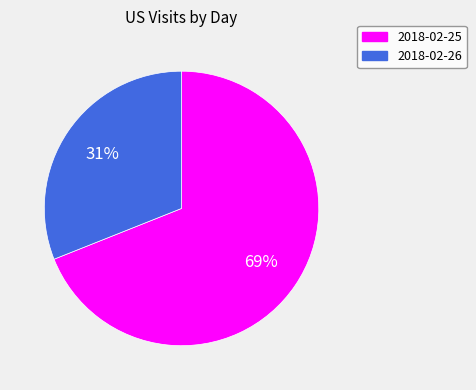

What is the ratio of the value at 2018-02-25 to the value at 2018-02-26?

2.2